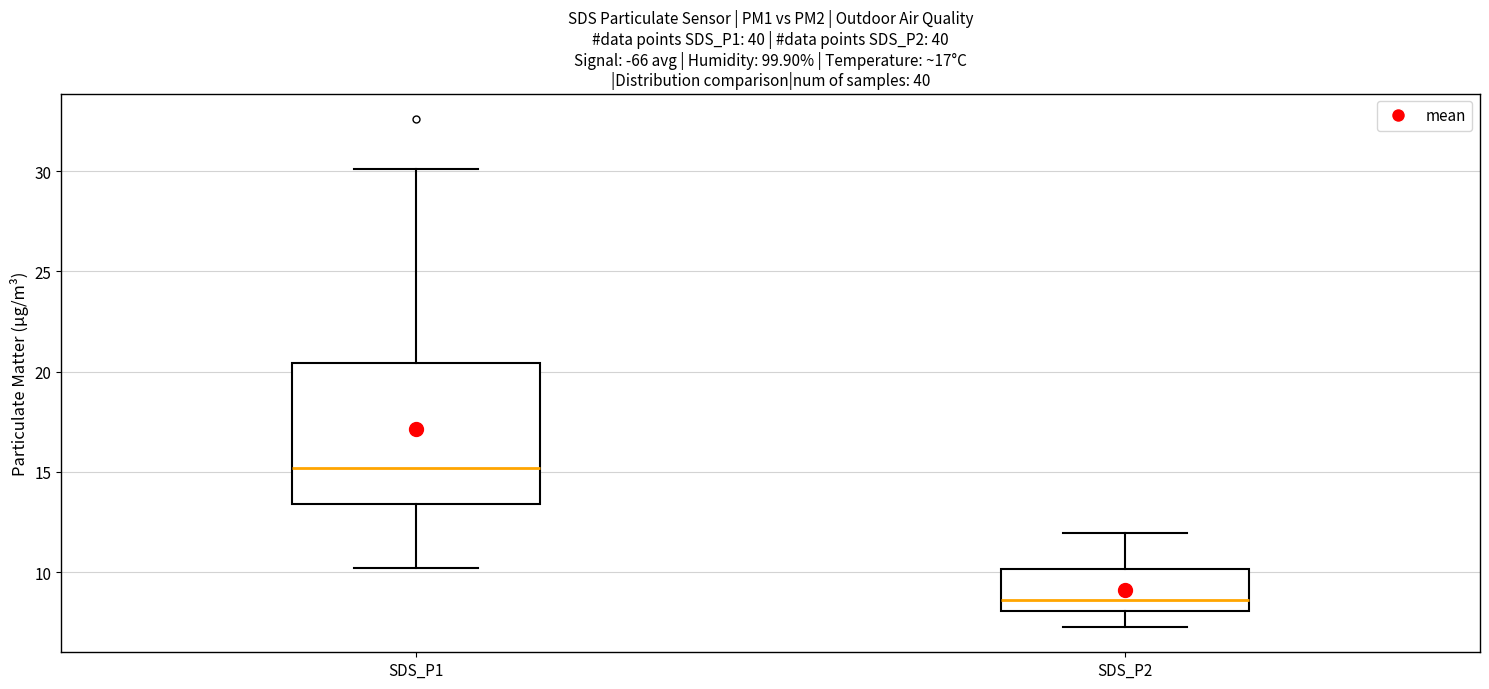

Reading left to right, transcribe this box plot: for each box, give where its median line is, the range the box spans, and where its two whiskers end, as read against the y-axis. The values are not printed on the chart, so give them approximately, as read against the axis.

SDS_P1: median 15.0, box 13.5 to 20.5, whiskers 10.0 to 30.0
SDS_P2: median 8.5, box 8.0 to 10.0, whiskers 7.5 to 12.0